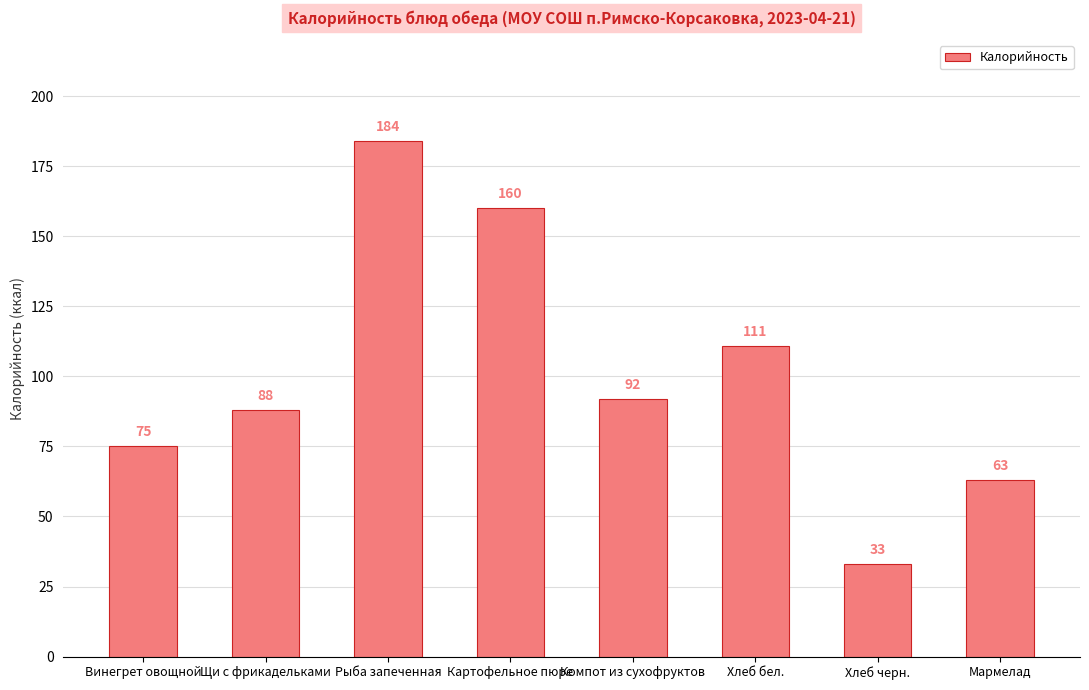

List the labels in order of value, largest first.

Рыба запеченная, Картофельное пюре, Хлеб бел., Компот из сухофруктов, Щи с фрикадельками, Винегрет овощной, Мармелад, Хлеб черн.